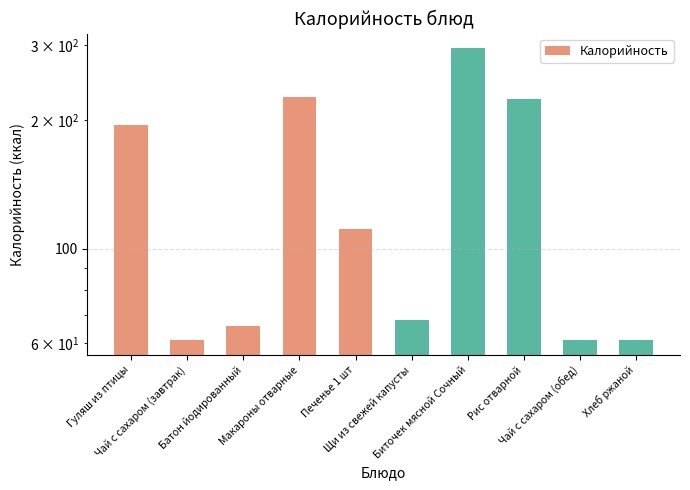

What is the average value?

137